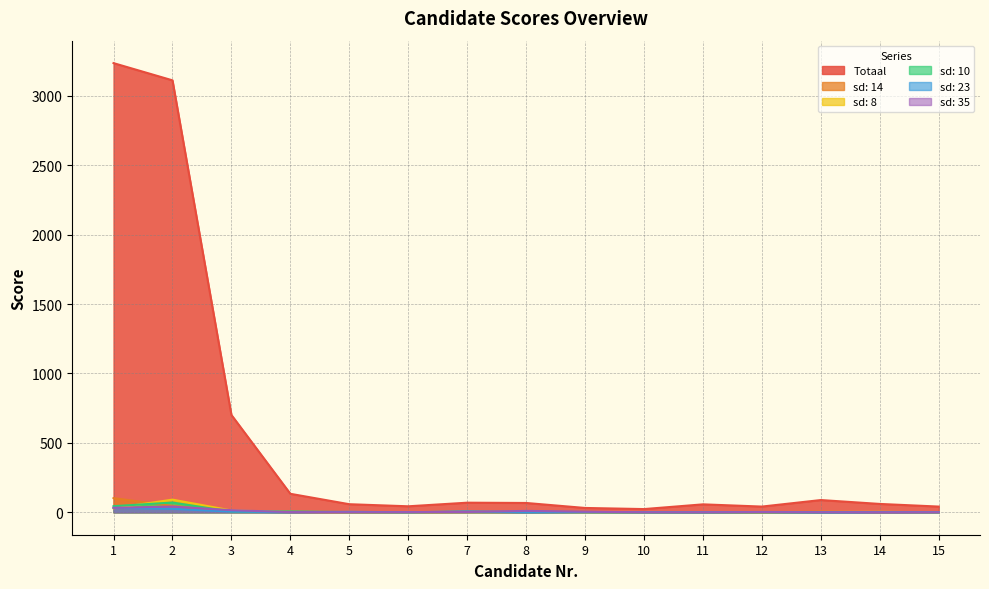

True or false: sd: 8 and Totaal cross at least once.

False